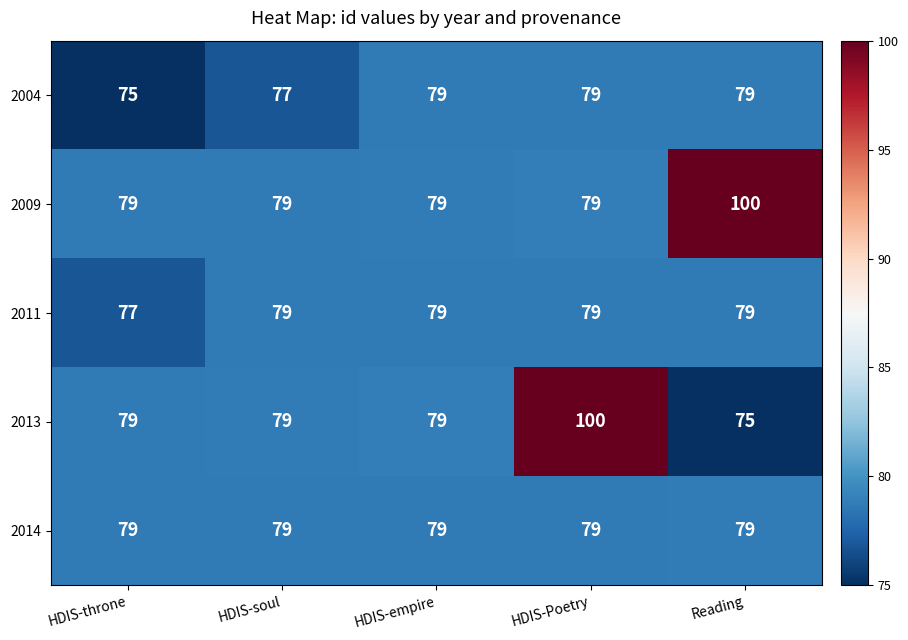

At which category is the sum across all series the highest?

HDIS-Poetry